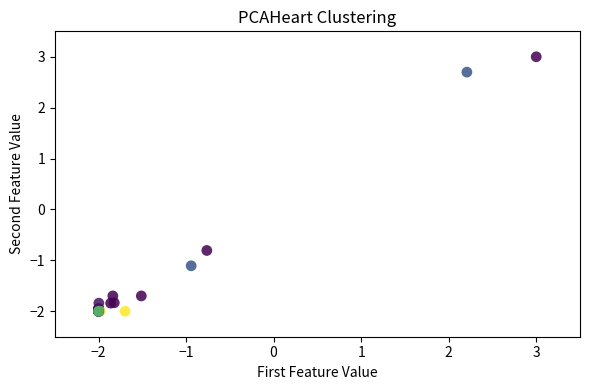

What Y value in the scatter plot is closest to 0?

-0.8